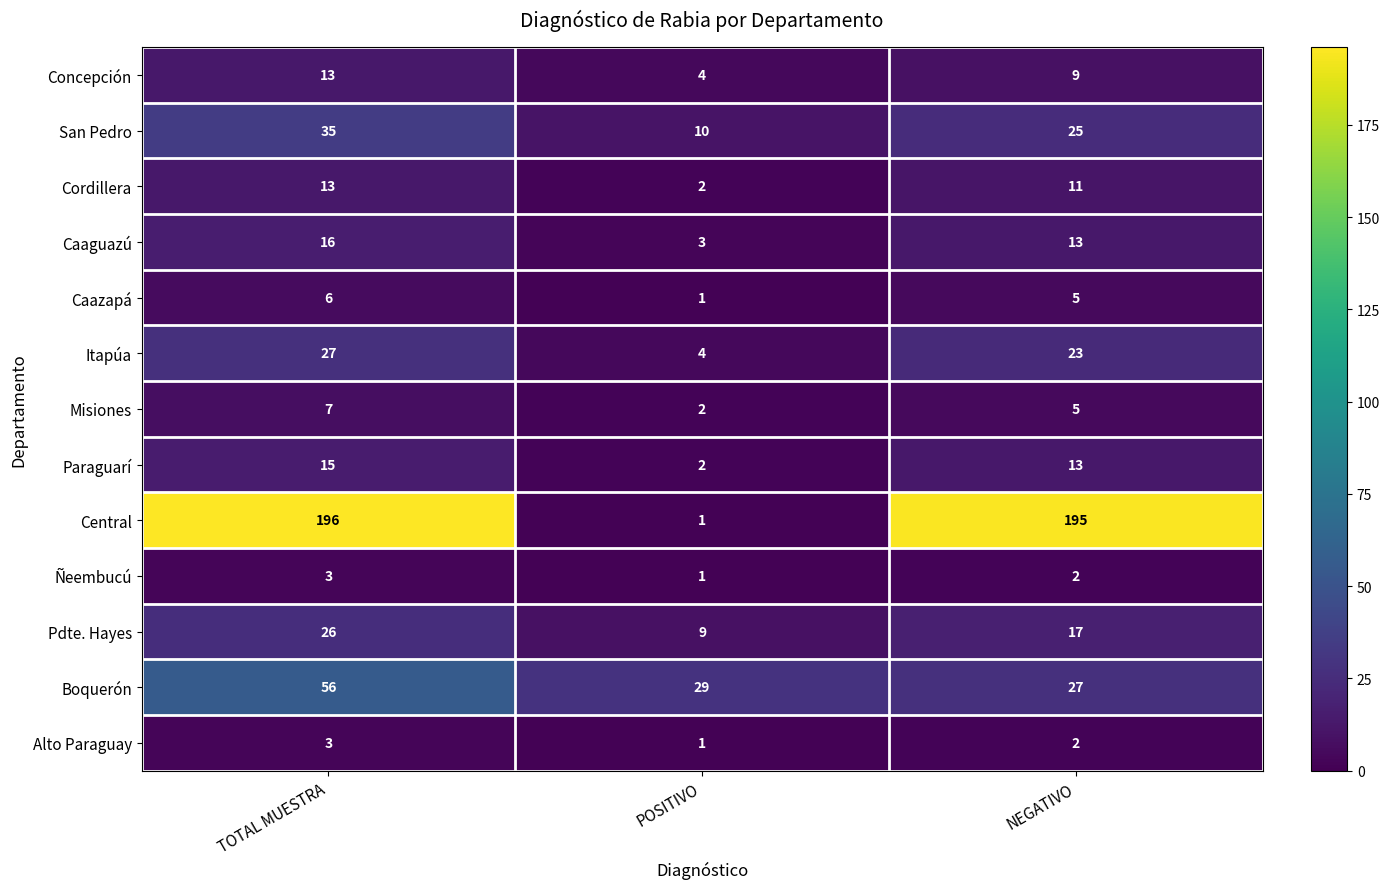

Rank the categories by Pdte. Hayes value from highest to lowest.

TOTAL MUESTRA, NEGATIVO, POSITIVO